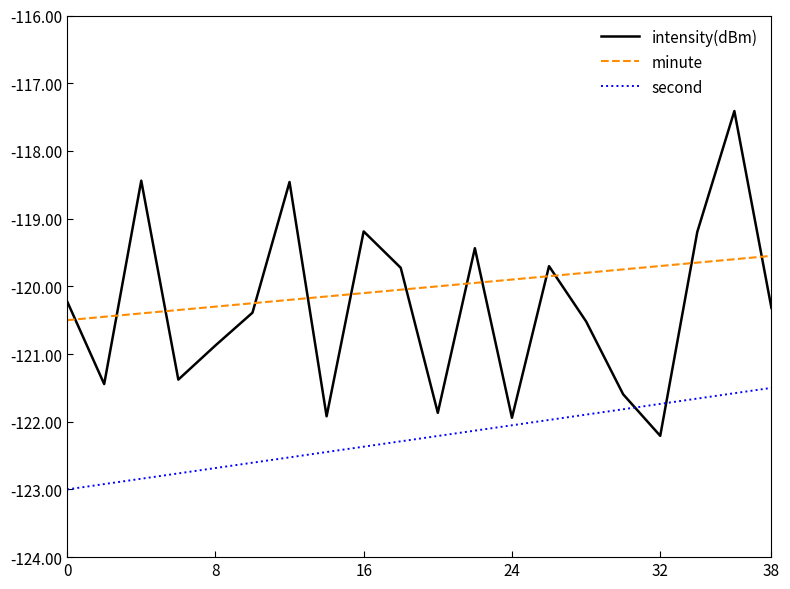

How many interior local peaks does the intensity(dBm) series have?

6